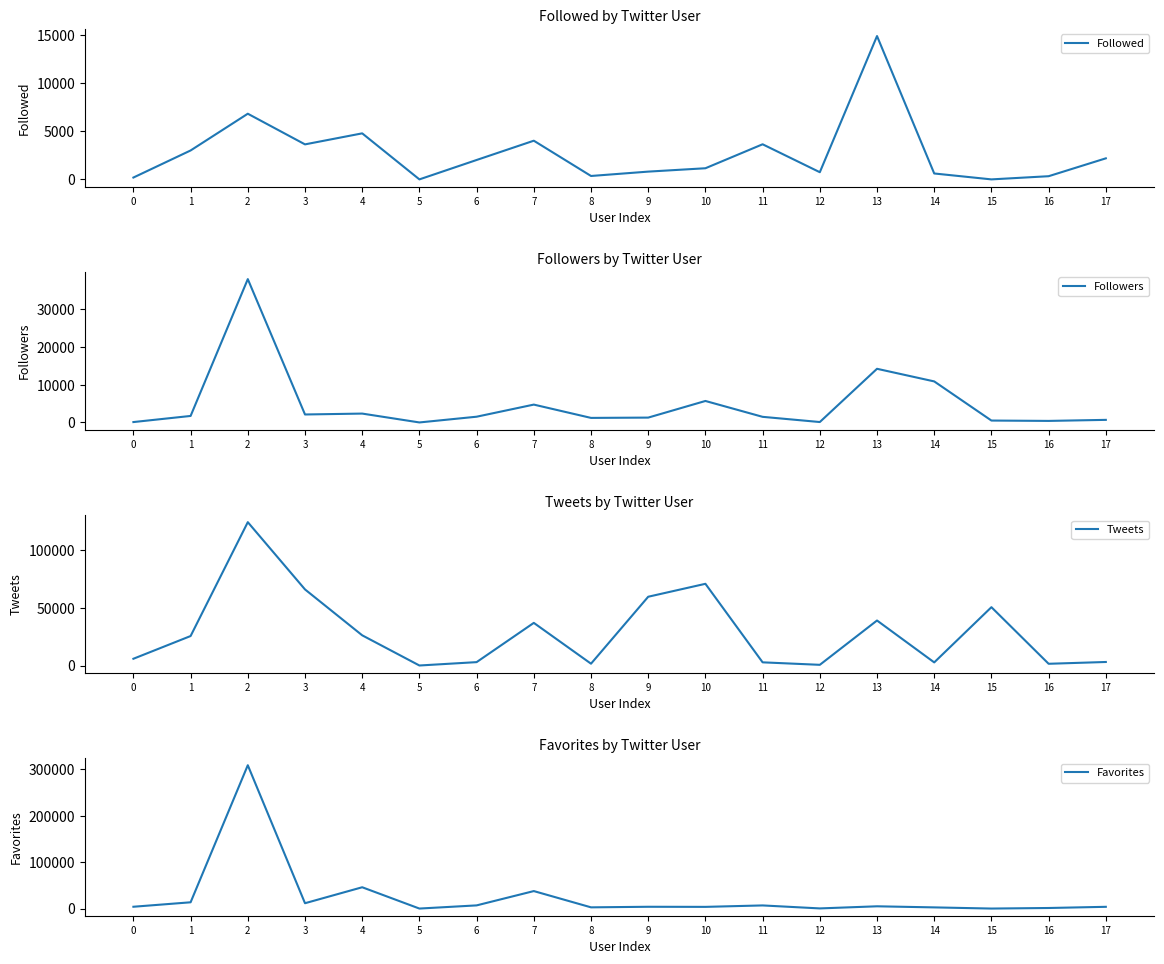

Which series has the largest total across all categories?

Tweets